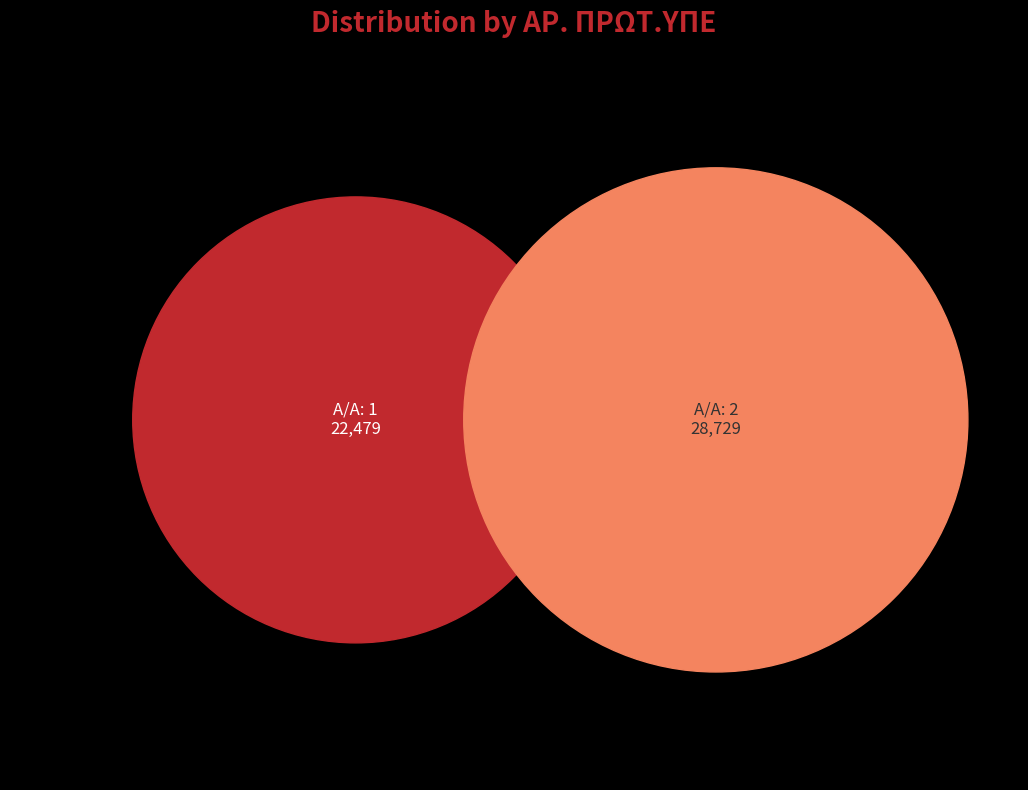

How many segments does this pie chart have?

2